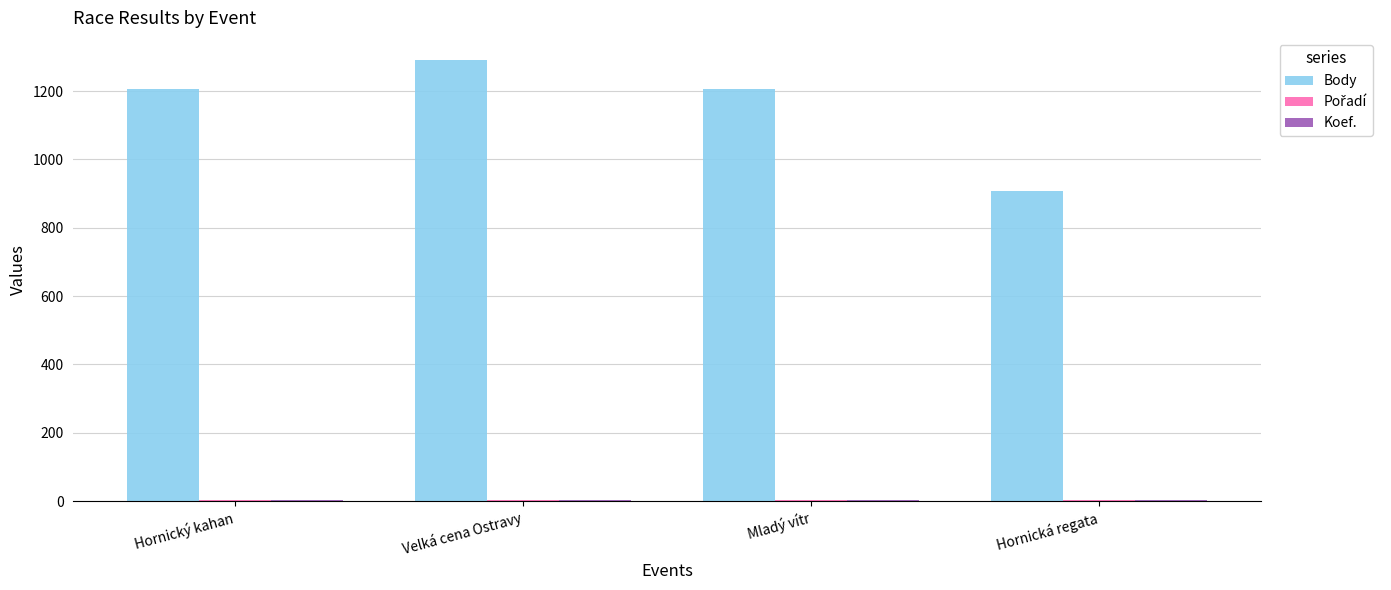

At which label does Body reach its peak?

Velká cena Ostravy